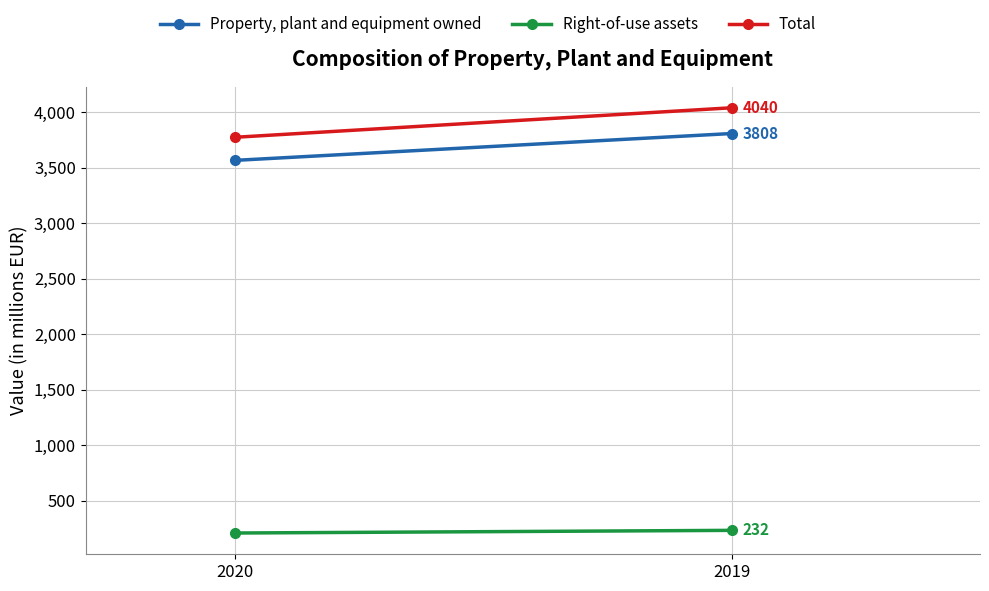

Which series has the largest total across all categories?

Total